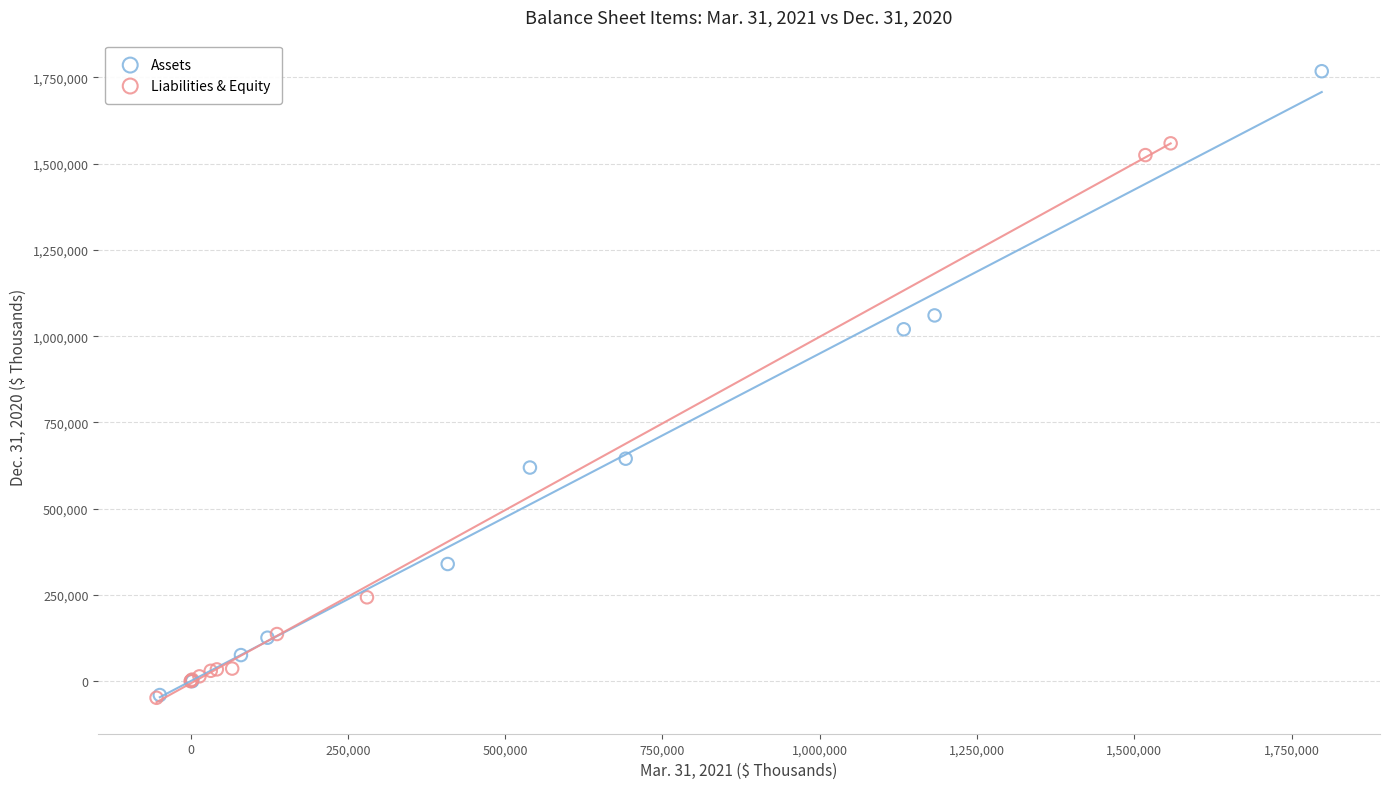

Which series has the widest spread of Y values?

Assets